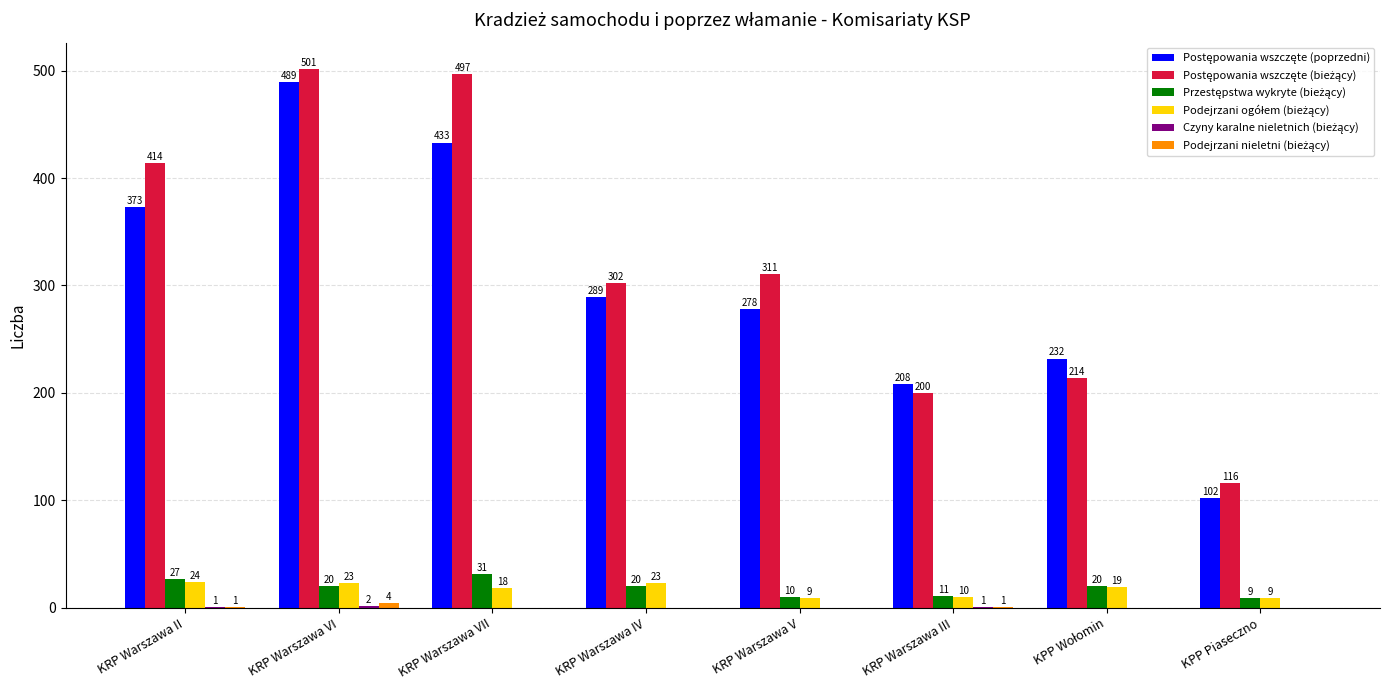

What is the total value across all series at KRP Warszawa IV?

634